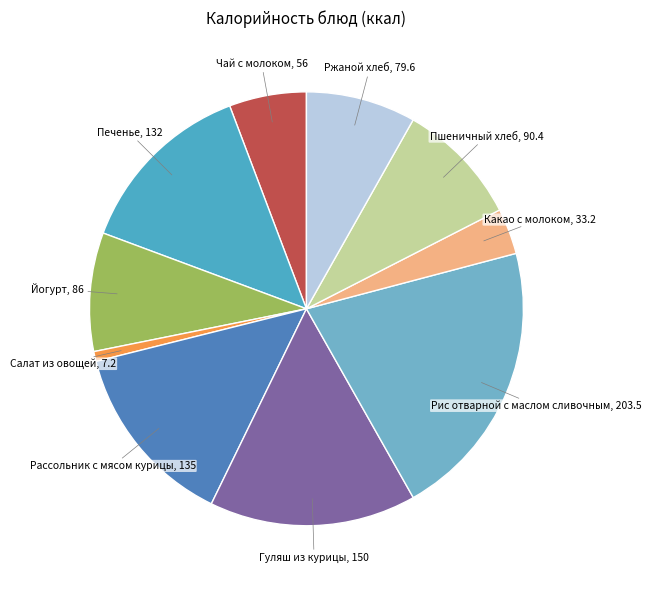

Count the number of slices in the pie.

10